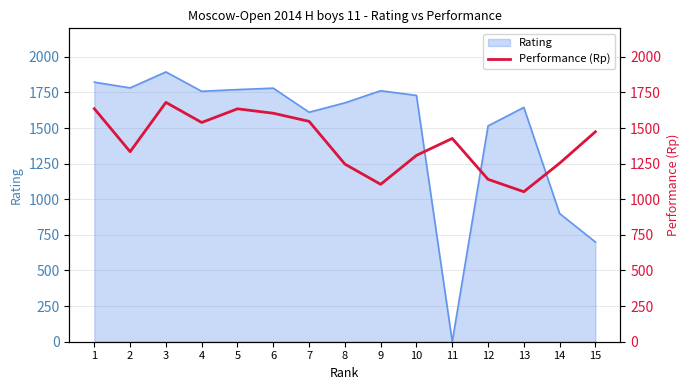

At which label does the data first exceed 1427?

1